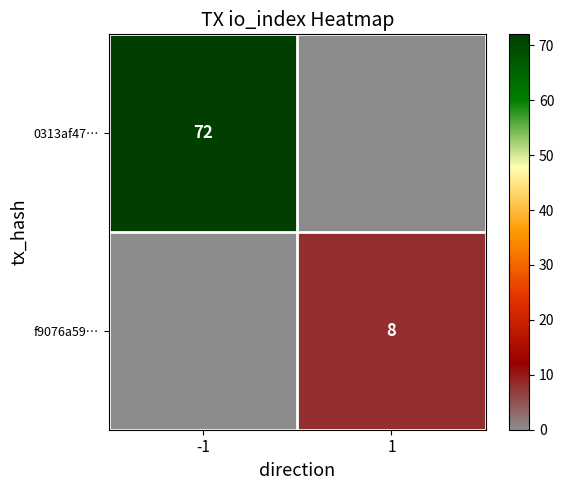

Is the value of f9076a59… at 1 greater than the value of 0313af47… at -1?

No